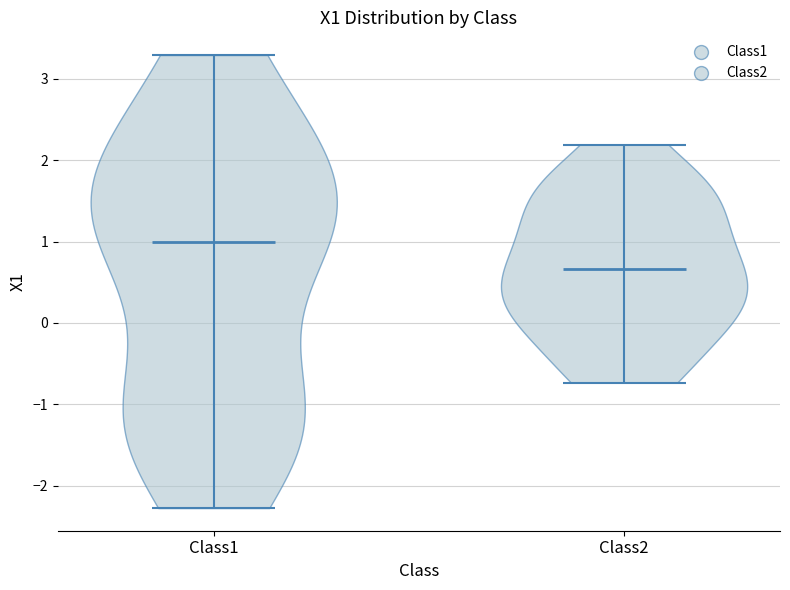

Reading left to right, read every violin against the y-axis: where its median line is, and the lowest and highest points it reaches. The values are not printed on the chart, so give them approximately, as read against the axis.

Class1: median line 1.0, lowest point -2.3, highest point 3.3
Class2: median line 0.7, lowest point -0.7, highest point 2.2